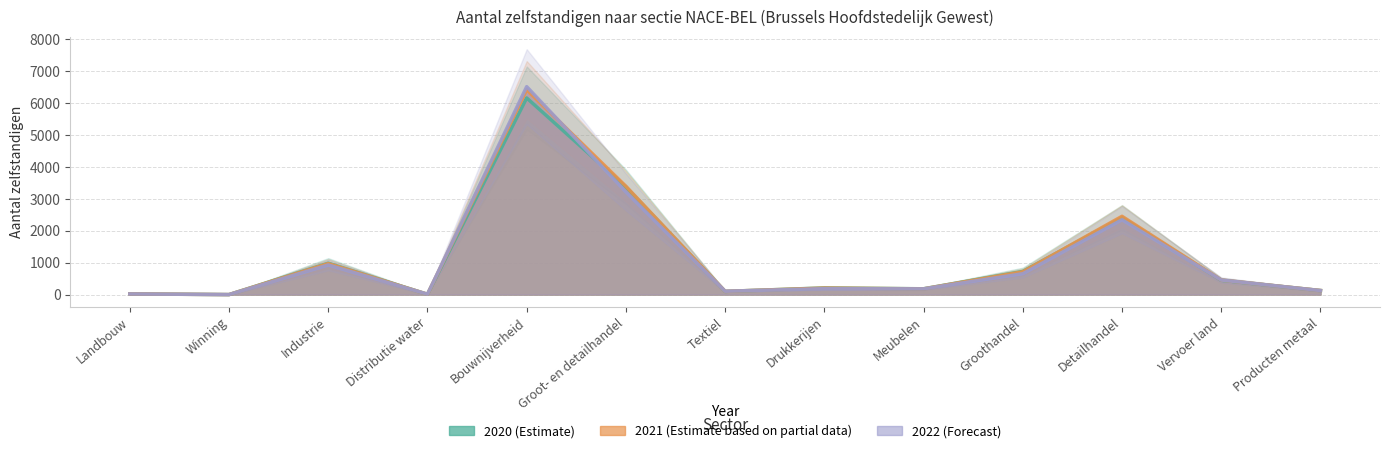

True or false: 2022 and 2021 intersect in this chart.

True